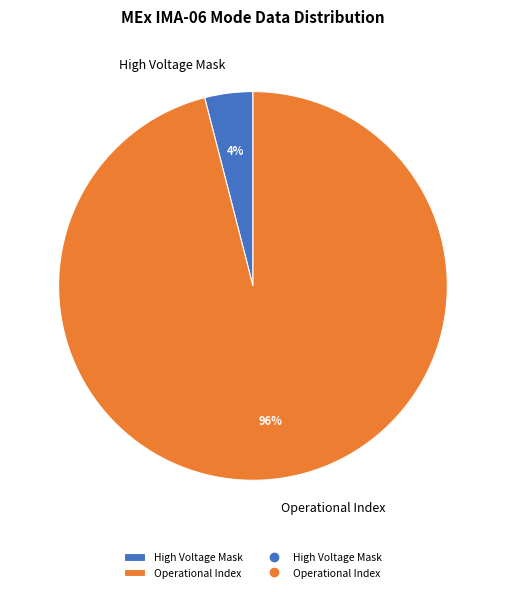

To the nearest percent, what is the difference between the largest and smallest slice percentages?

92%